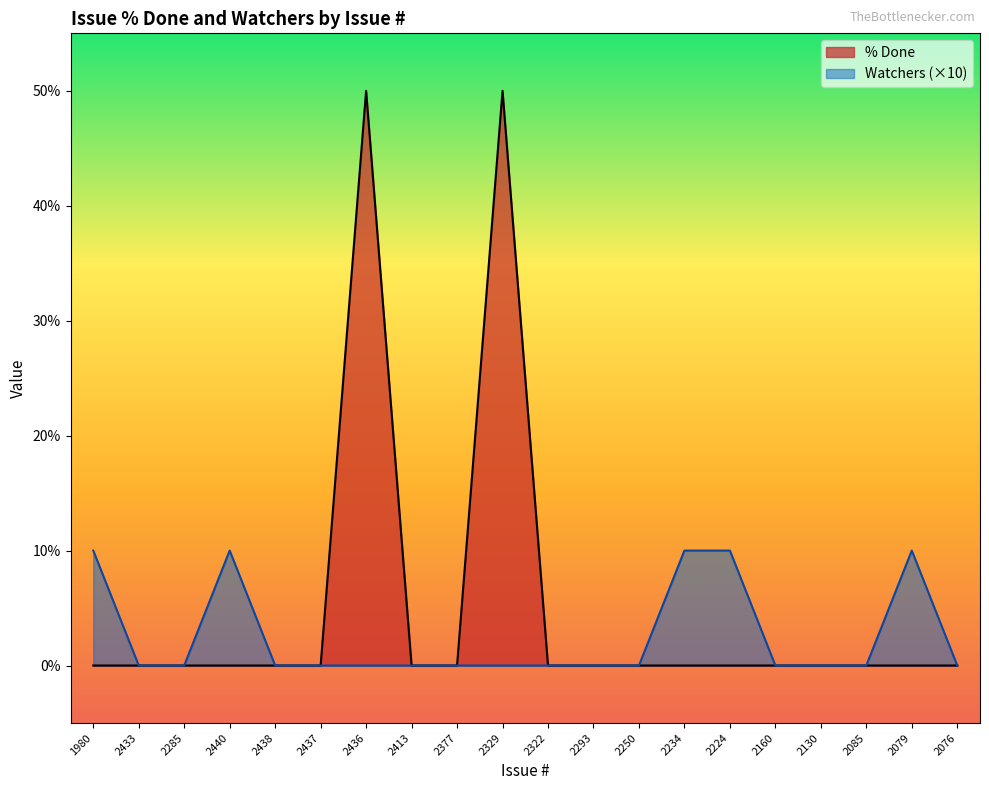

What is the average value of the Watchers series?

2